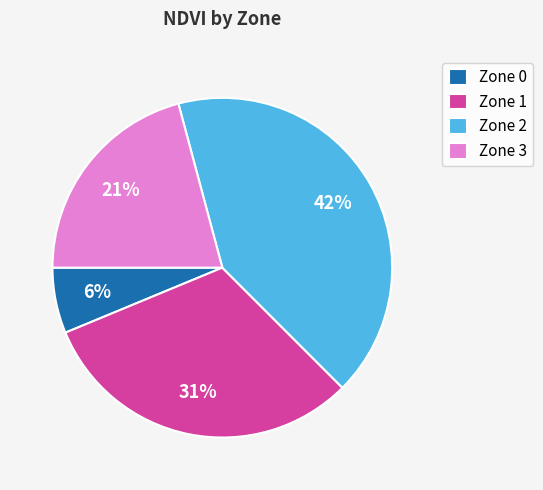

Is there any slice that represents more than half of the pie?

No